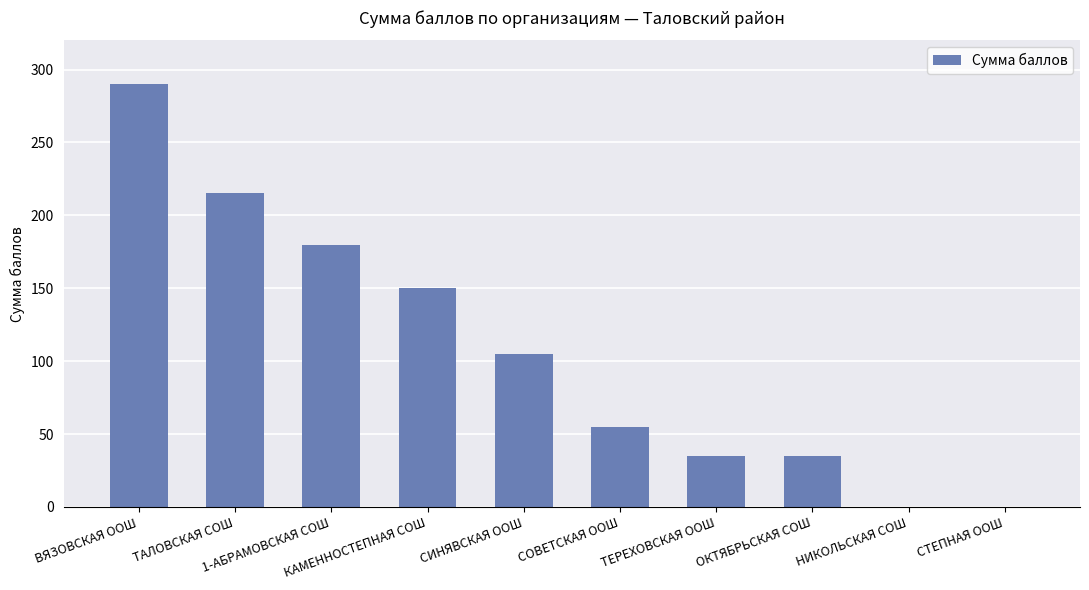

At which category does the chart reach its peak across all series?

ВЯЗОВСКАЯ ООШ